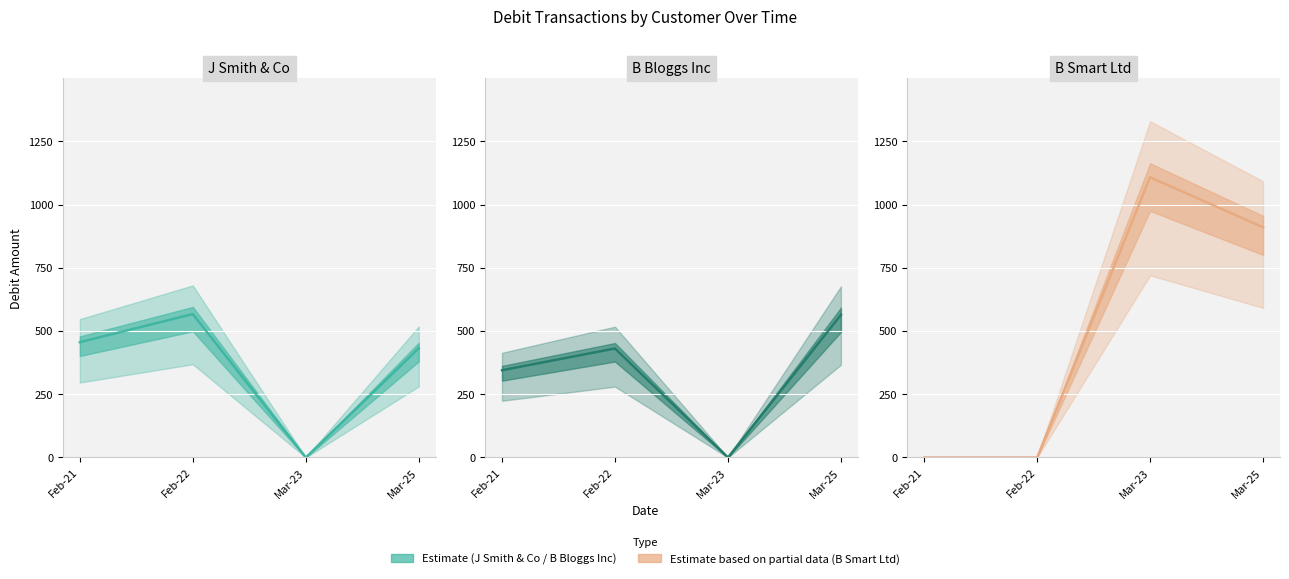

Is it true that B Bloggs Inc equals 280 at Feb-22?

False